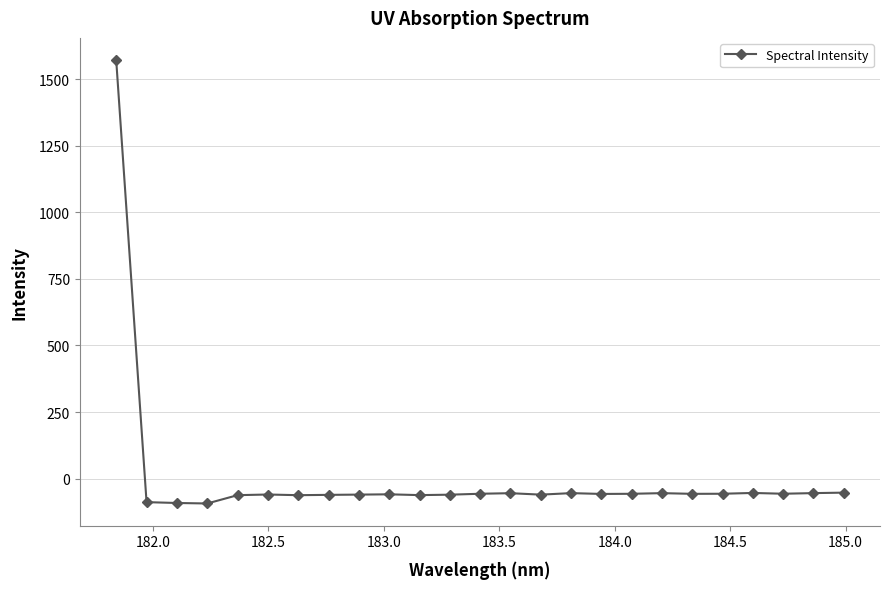

What is the maximum value shown in the chart?

1571.3